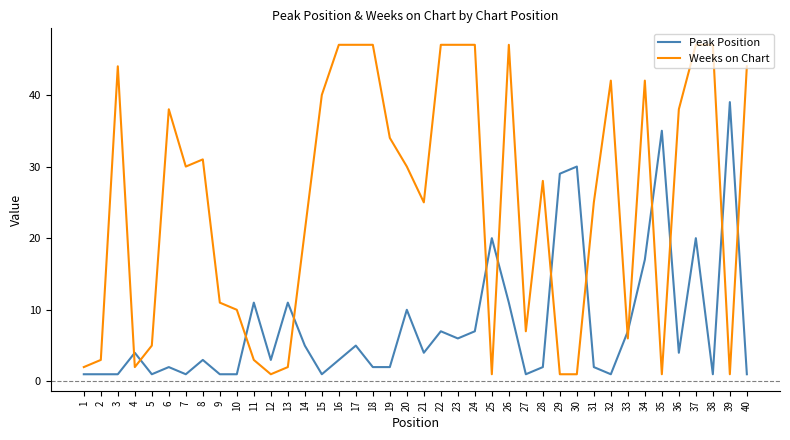

List the series in order of their peak value, highest first.

Weeks on Chart, Peak Position